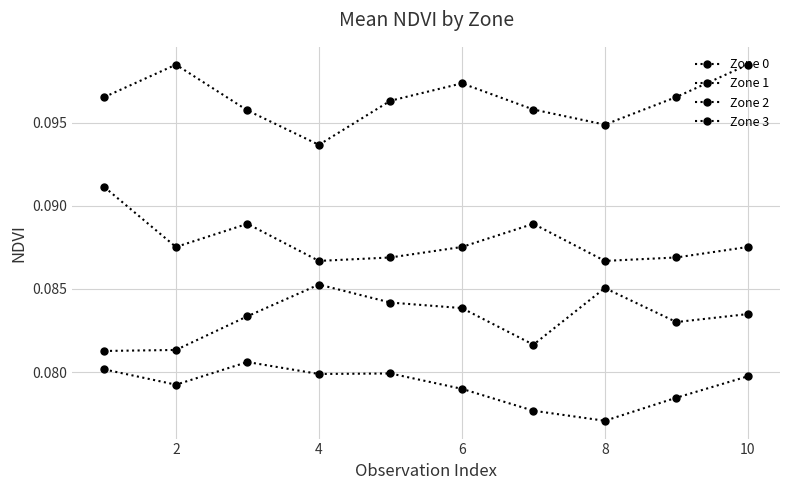

Reading left to right, extract all data points from this chart.

Zone 0: 0.1	0.1	0.1	0.1	0.1	0.1	0.1	0.1	0.1	0.1
Zone 1: 0.1	0.1	0.1	0.1	0.1	0.1	0.1	0.1	0.1	0.1
Zone 2: 0.1	0.1	0.1	0.1	0.1	0.1	0.1	0.1	0.1	0.1
Zone 3: 0.1	0.1	0.1	0.1	0.1	0.1	0.1	0.1	0.1	0.1